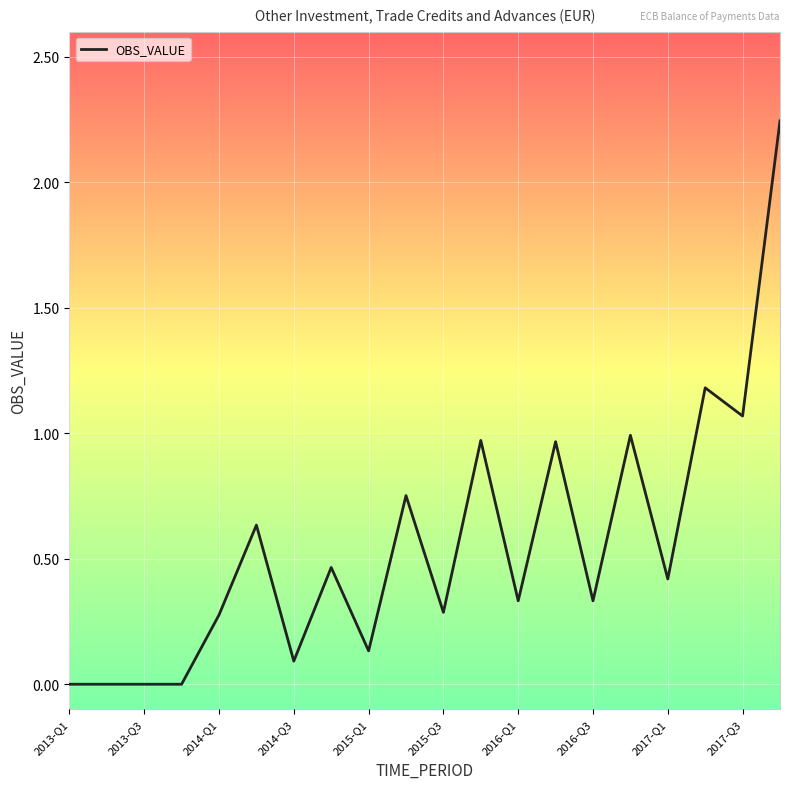

How many lines are shown in the chart?

1